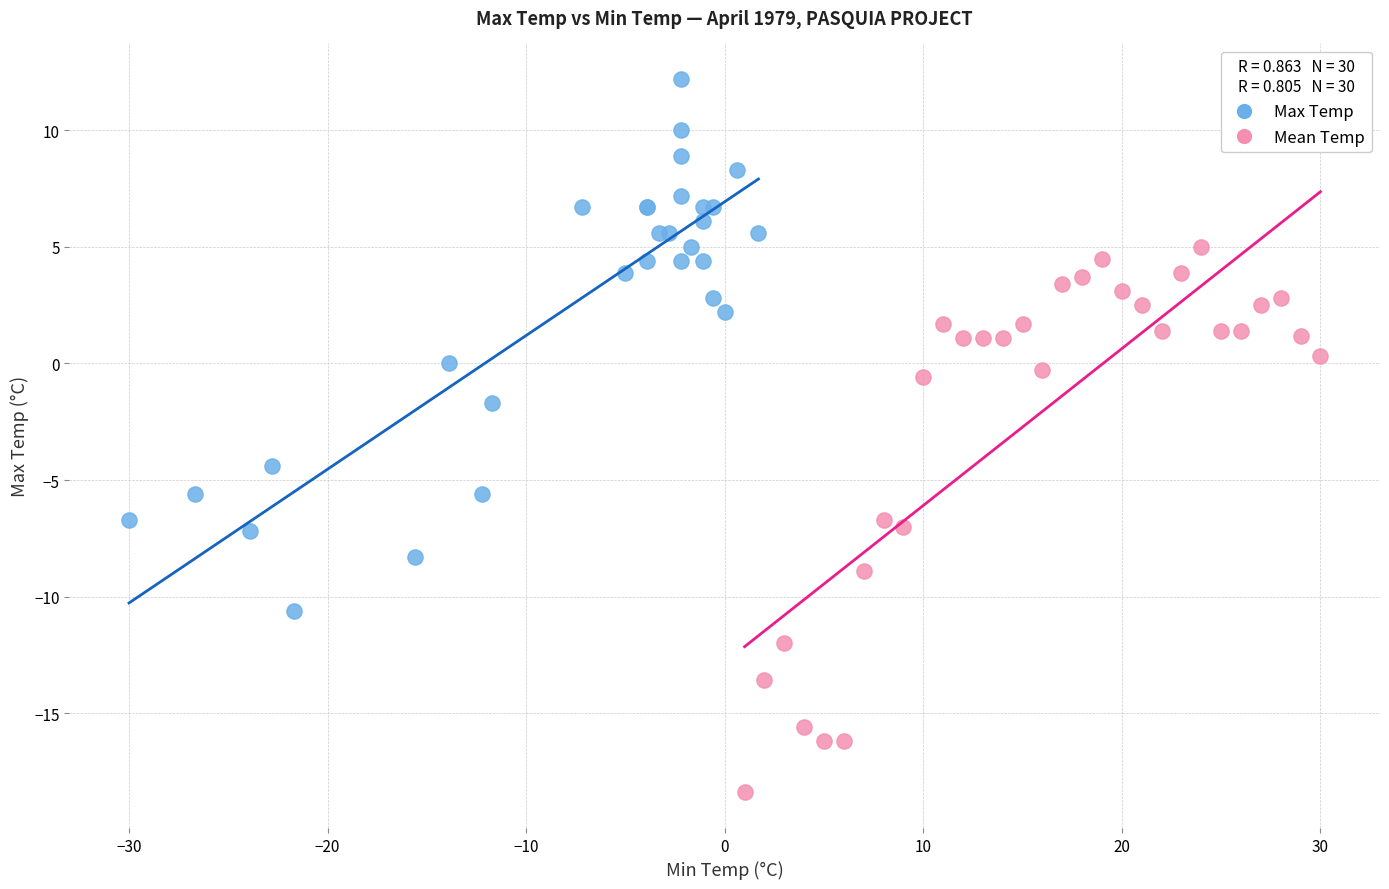

What are all the series names shown in the legend?

Max Temp, Mean Temp